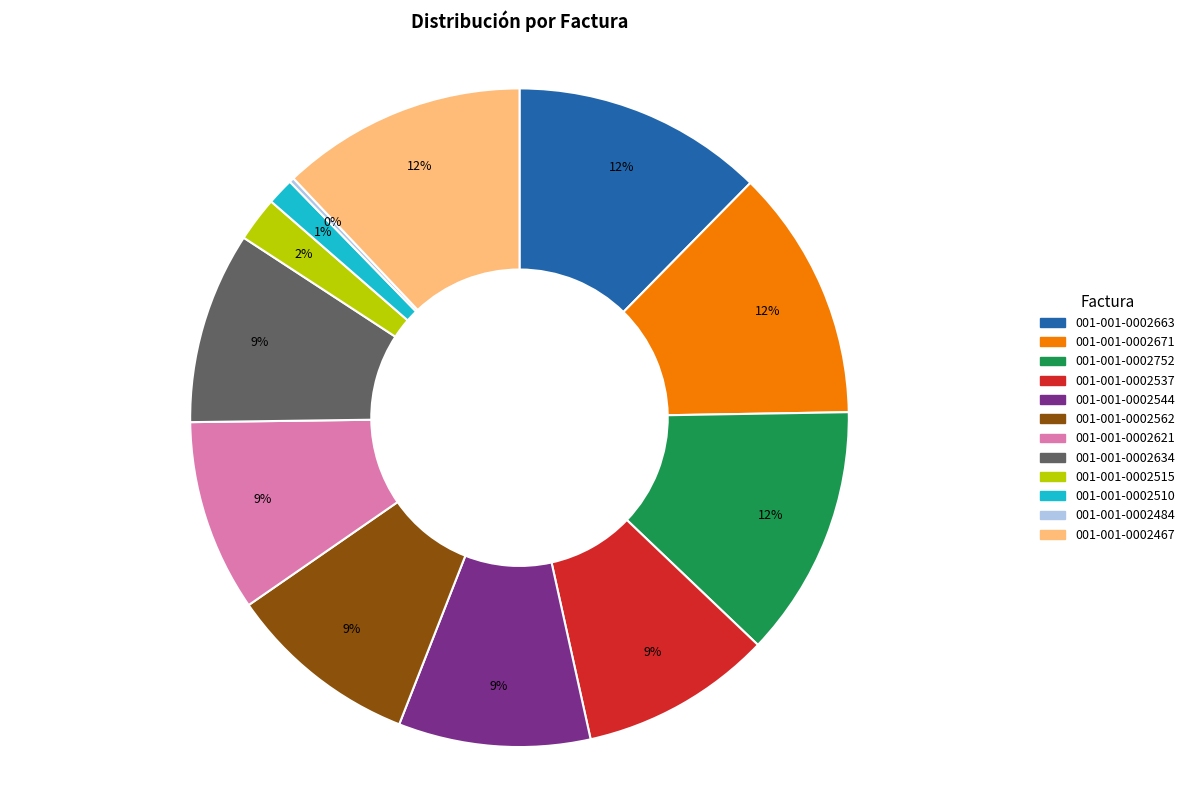

Does 001-001-0002671 represent more than half of the total?

No